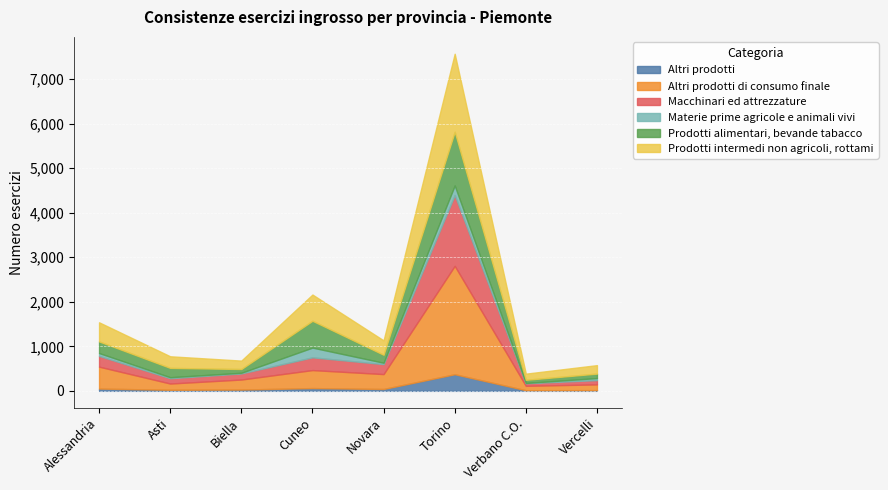

Is the value of Prodotti alimentari, bevande tabacco at Verbano C.O. greater than the value of Altri prodotti di consumo finale at Novara?

No